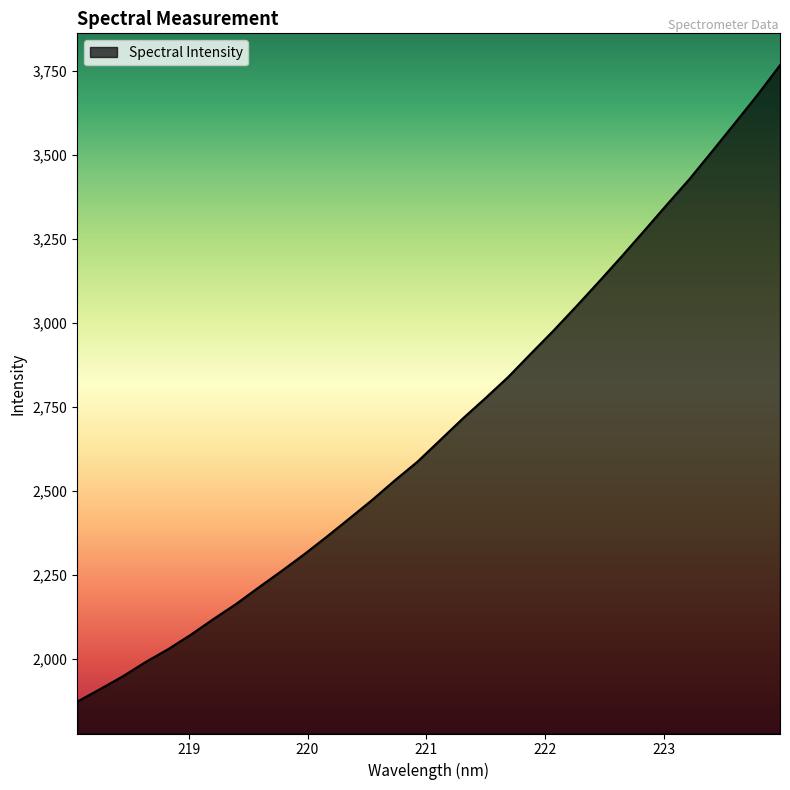

What is the difference between the maximum and minimum values?

1892.8